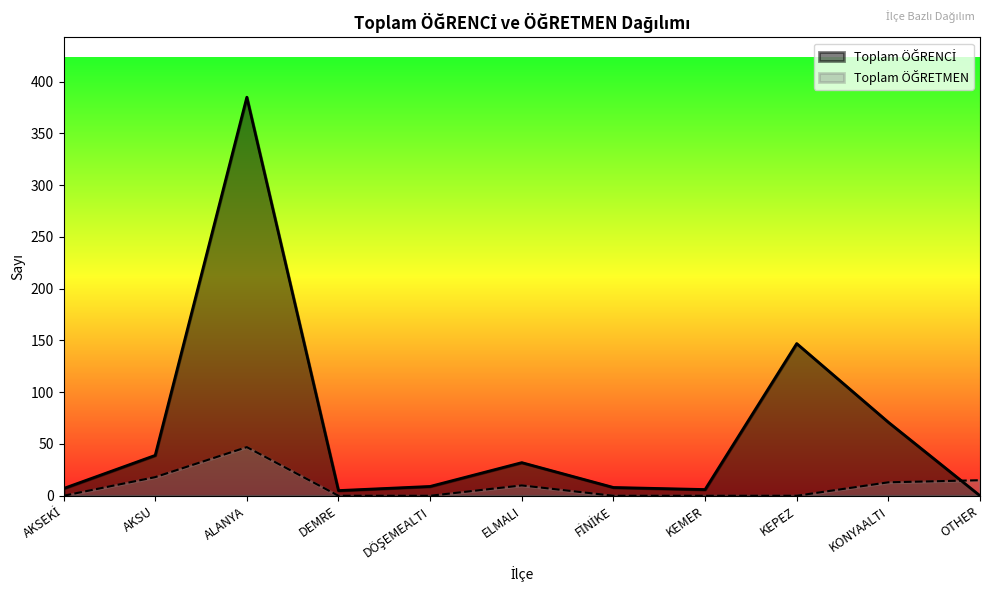

What is the value of the Toplam ÖĞRENCİ point at the 3rd from the left?

385